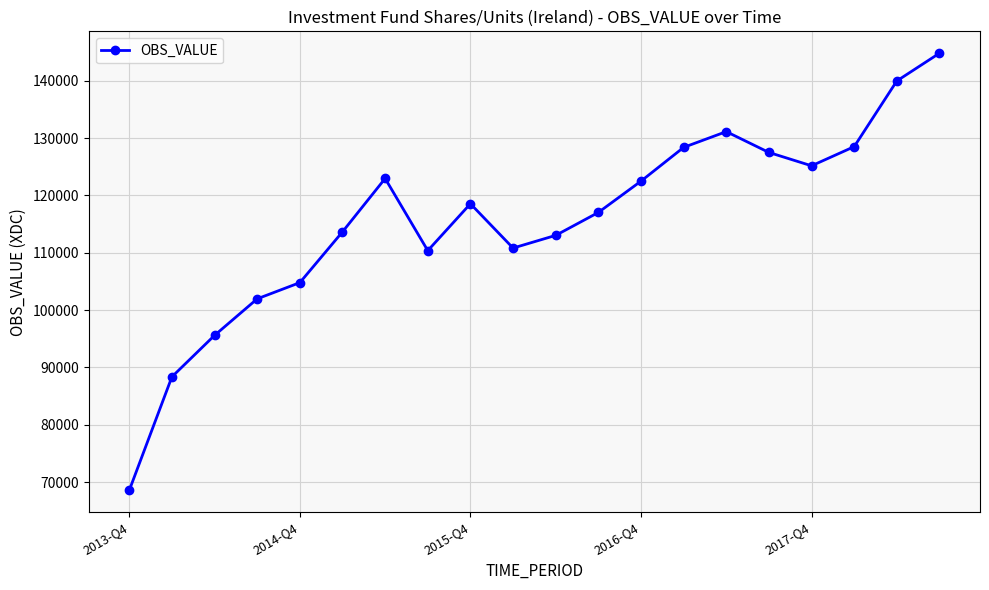

Does the chart have visible grid lines?

Yes